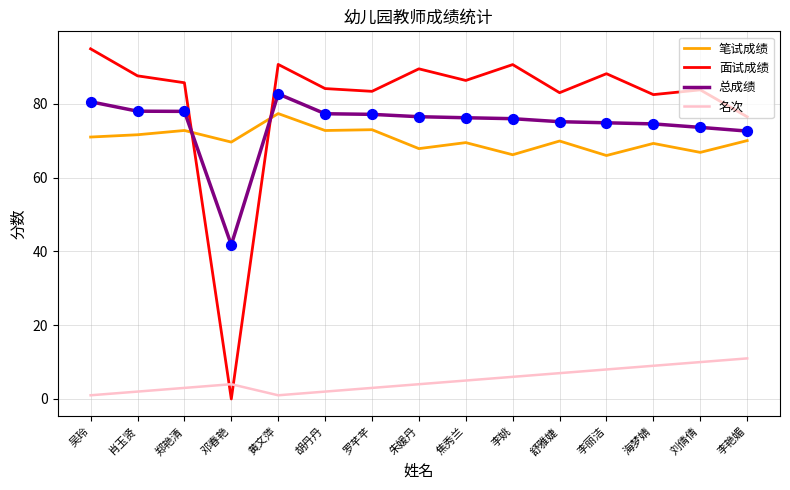

At which category is the sum across all series the highest?

黄文萍